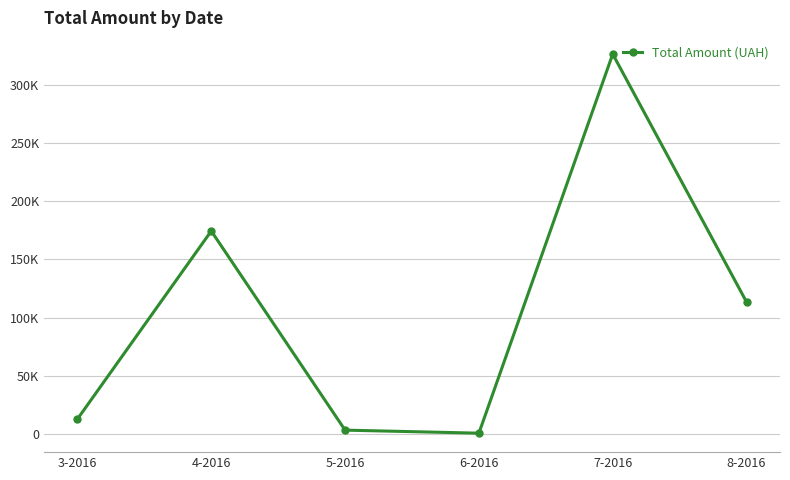

Is it true that the value at 4-2016 is 174434.8?

True